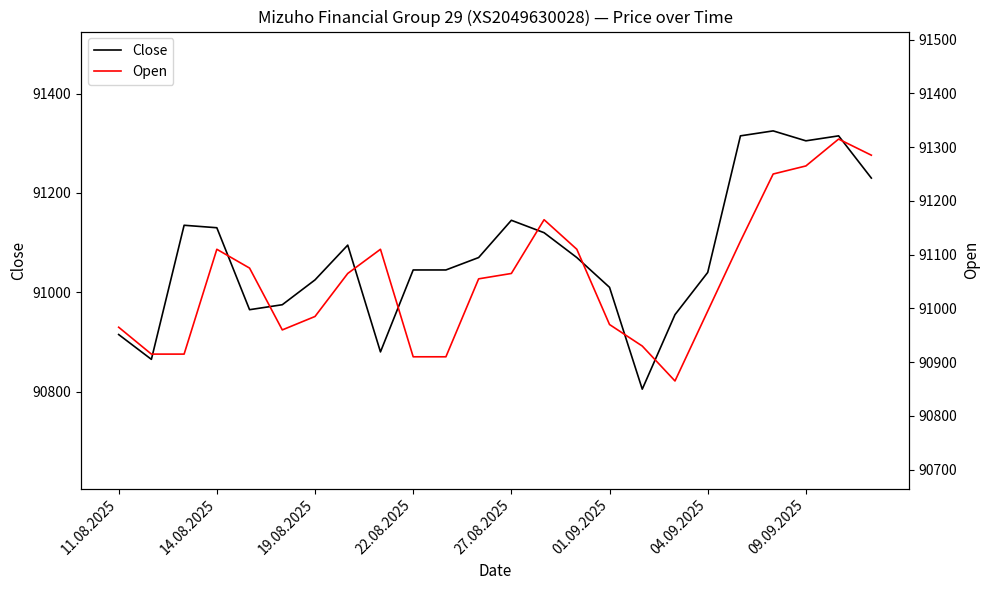

The value of Close at 11.08.2025 is 90915. True or false?

True